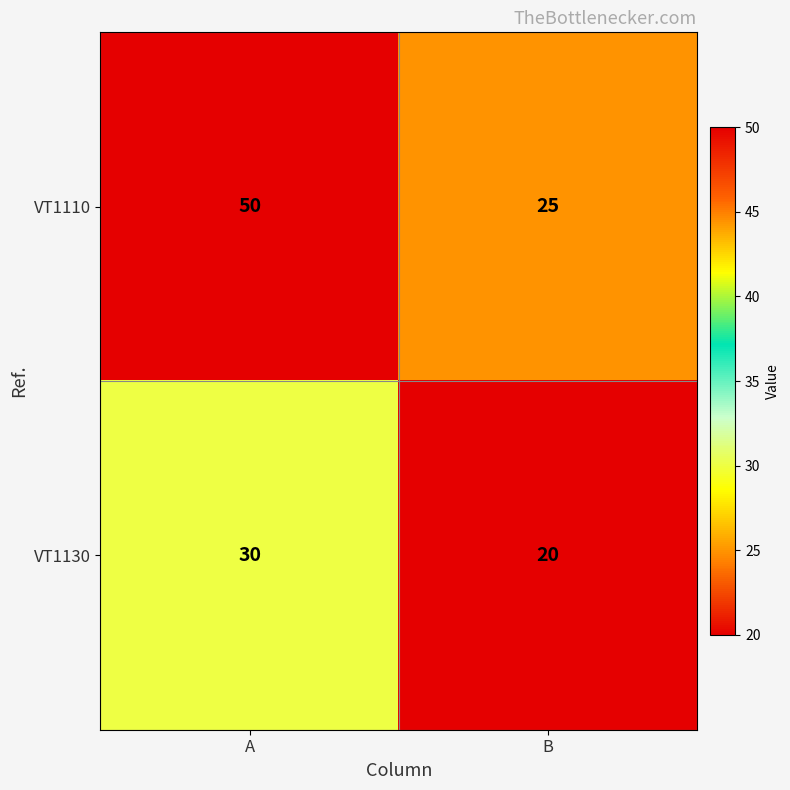

What is the sum of all VT1110 values?

75